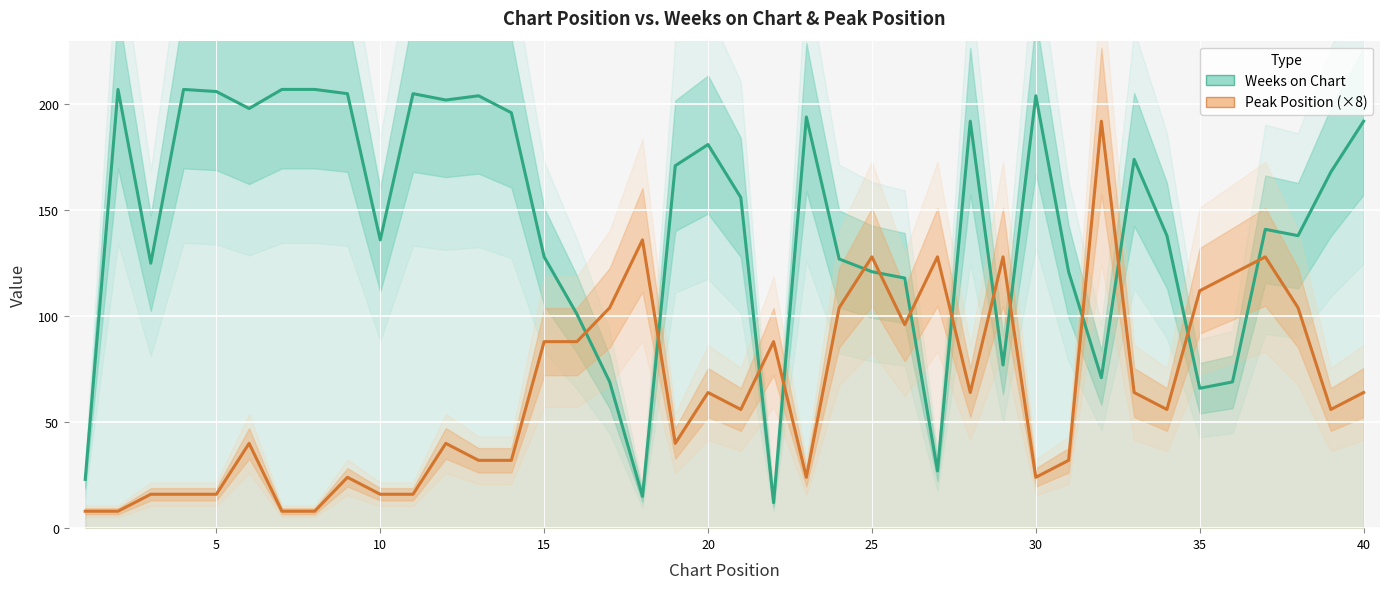

What is the difference between the maximum and minimum values in the Peak Position (×8) series?

184